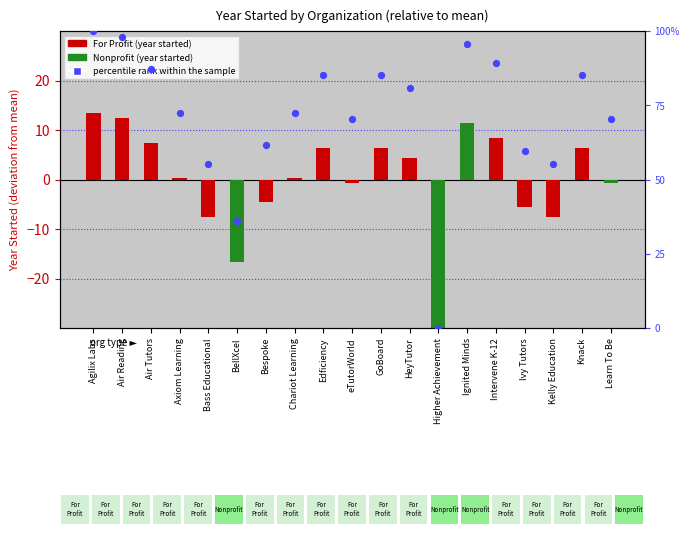

Between Air Reading and Edficiency, which is larger?

Air Reading